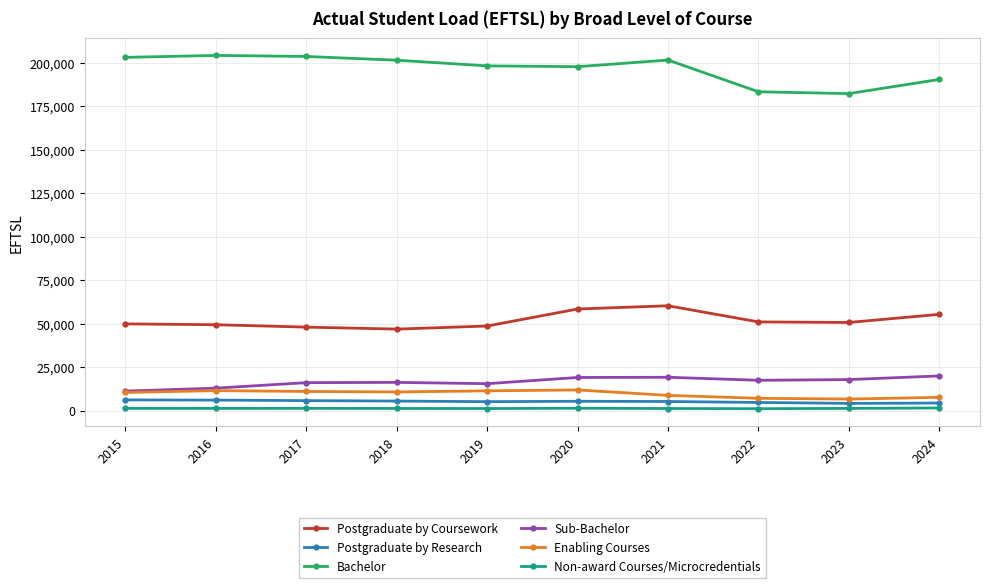

Which series has the largest total across all categories?

Bachelor